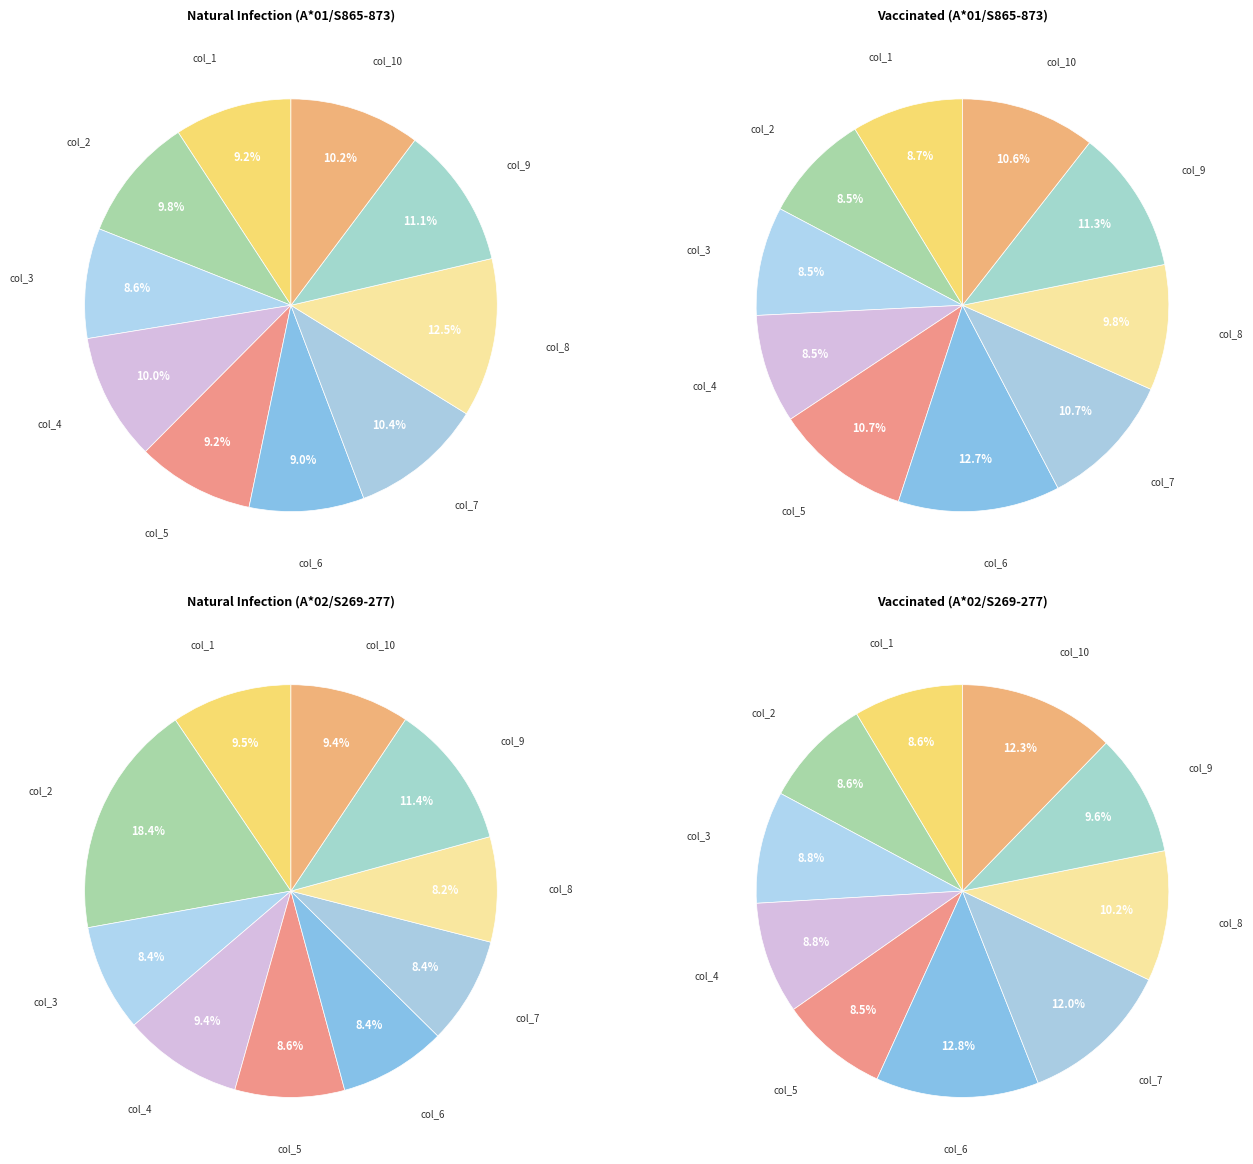

Count the number of slices in the pie.

10